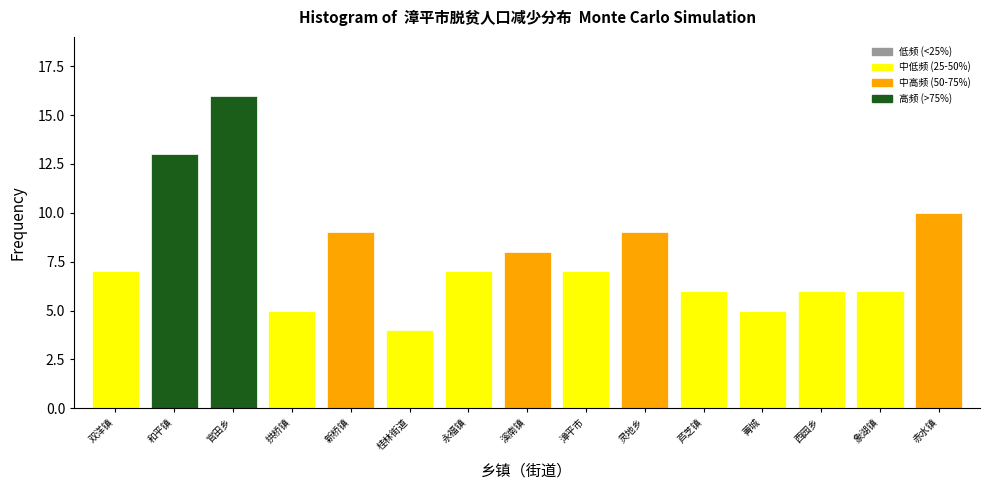

Reading left to right, transcribe all the data shown in this chart.

7	13	16	5	9	4	7	8	7	9	6	5	6	6	10